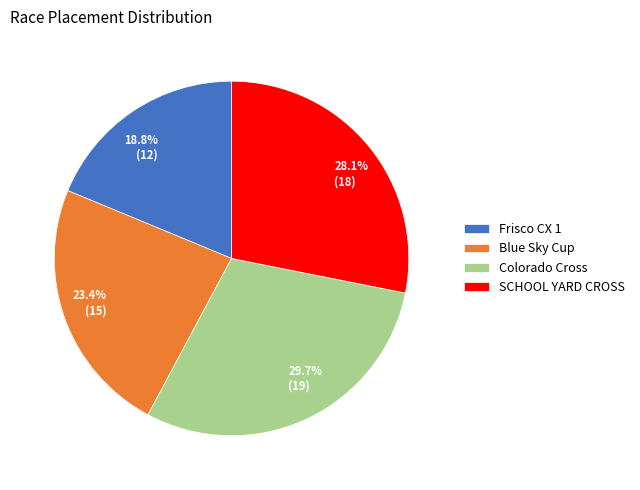

To the nearest percent, what is the difference between the largest and smallest slice percentages?

11%